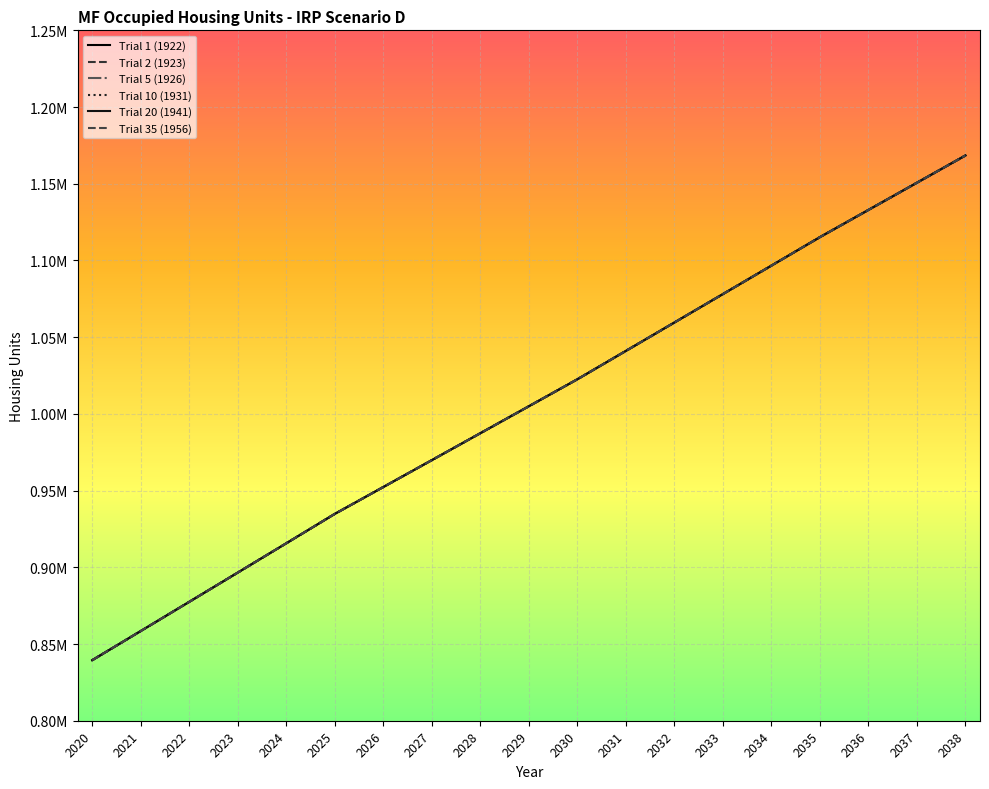

Rank the series by their maximum value, from highest to lowest.

Trial 1 (1922), Trial 2 (1923), Trial 5 (1926), Trial 10 (1931), Trial 20 (1941), Trial 35 (1956)